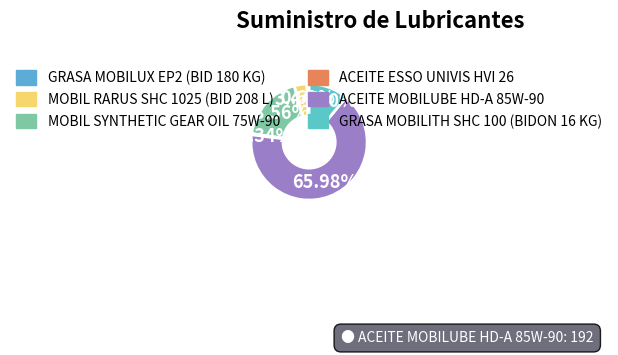

What is the majority slice?

ACEITE MOBILUBE HD-A 85W-90